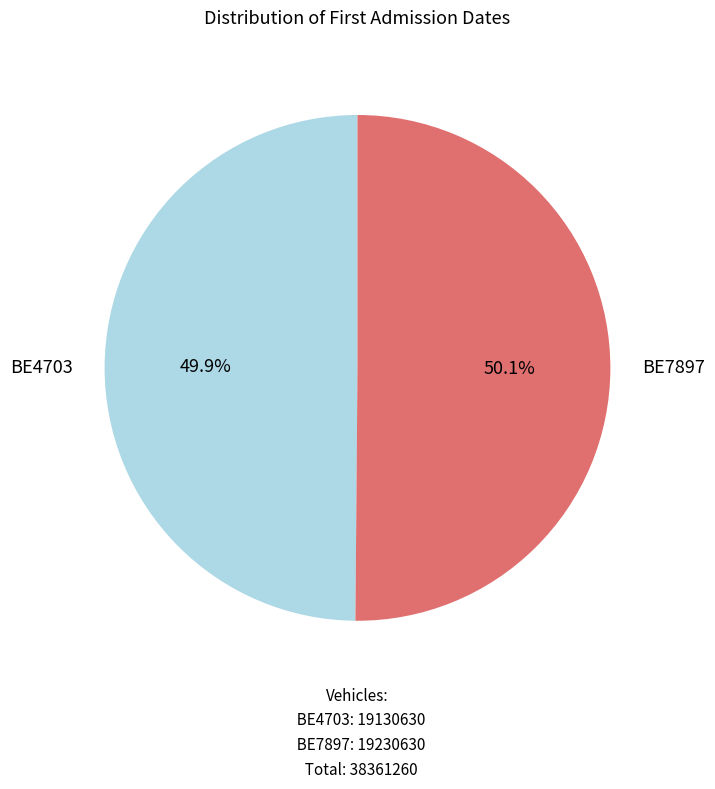

Does any single category account for the majority?

Yes